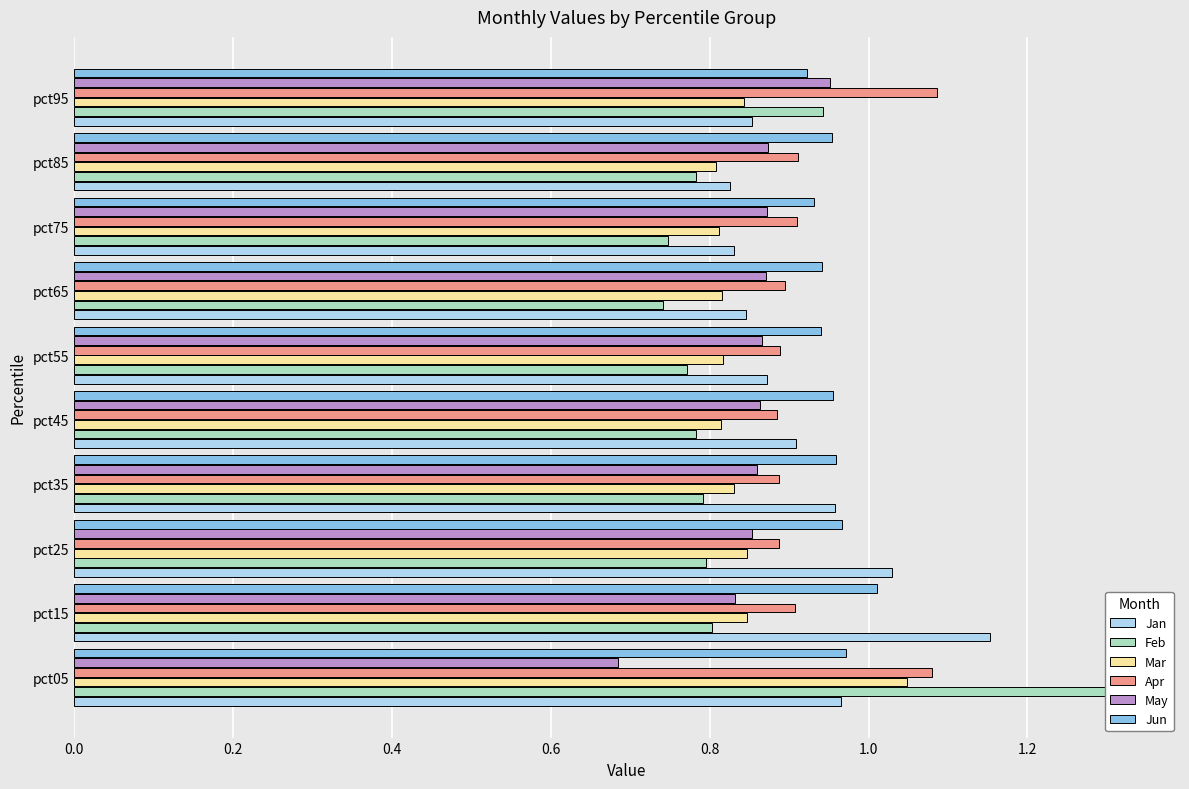

The Jun series shows 0.4 at pct65. True or false?

False